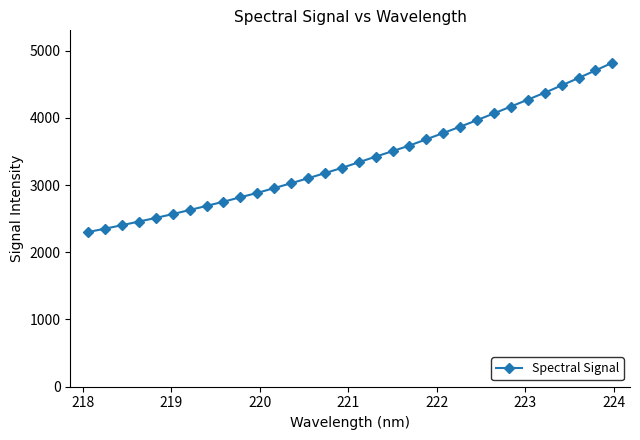

Count the number of values greater than 3338.

16